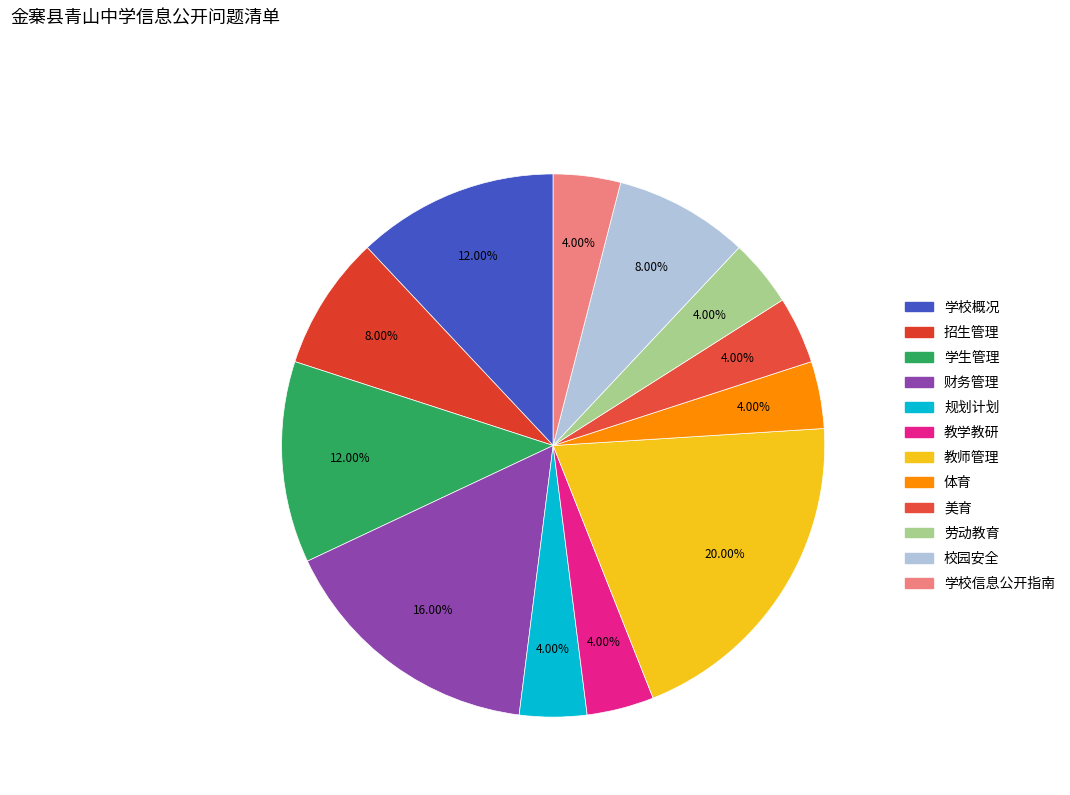

How many segments does this pie chart have?

12